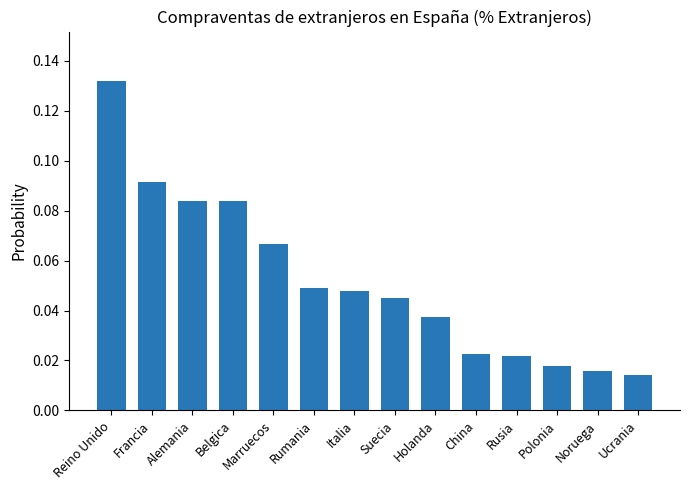

What is the label of the 9th bar from the left?

Holanda